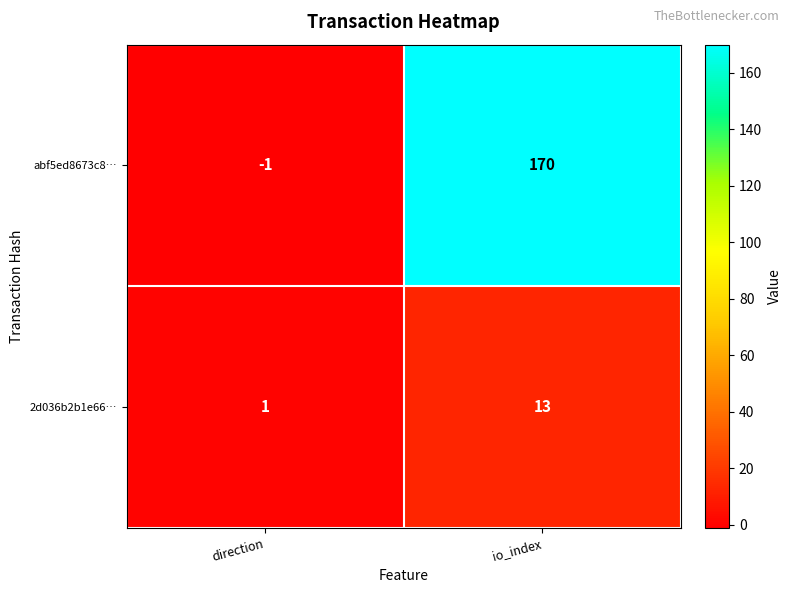

At io_index, list the series in order from largest to smallest.

abf5ed8673c8…, 2d036b2b1e66…